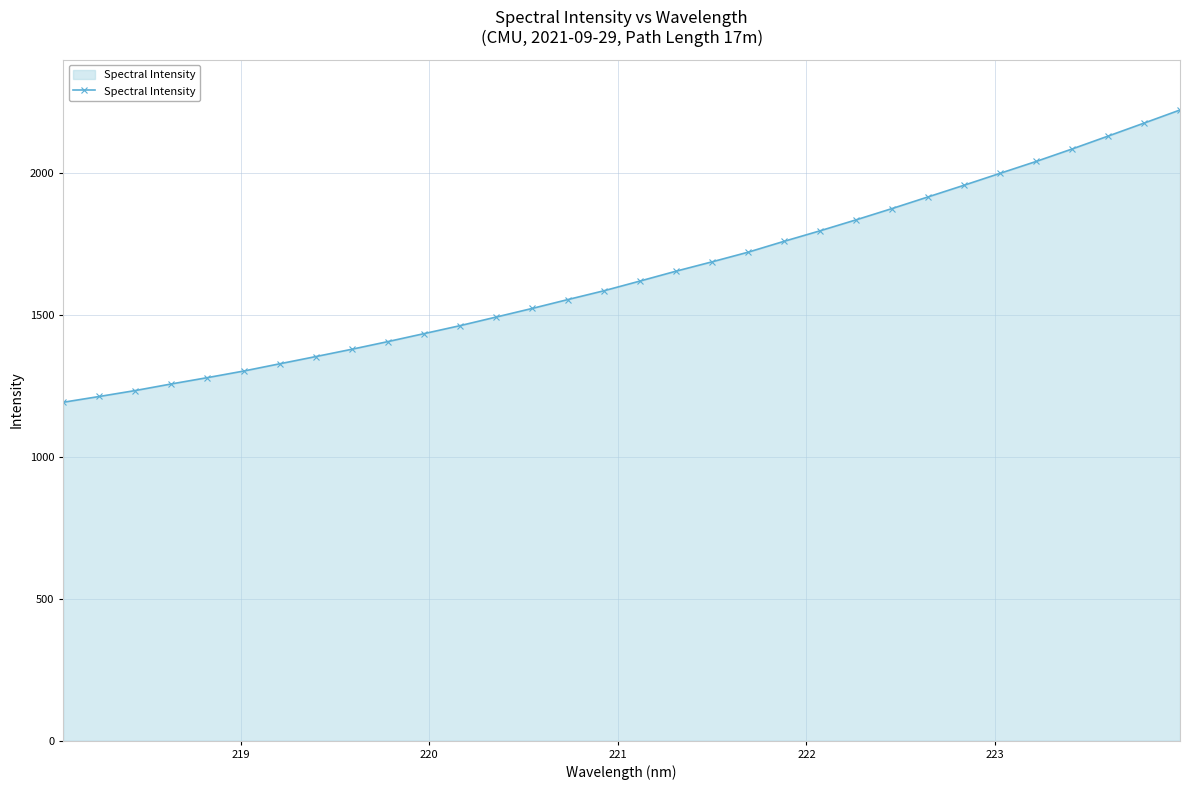

What is the value of the 3rd point from the left?

1233.2